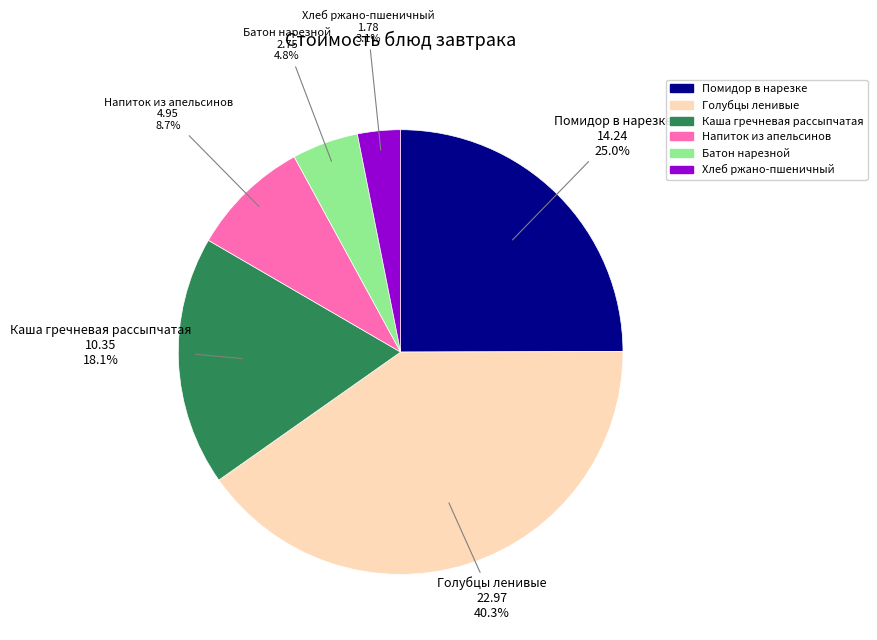

To the nearest percent, what is the average slice percentage?

17%